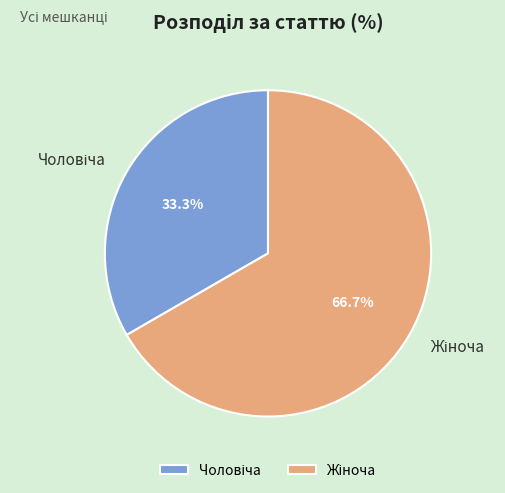

Is there any slice that represents more than half of the pie?

Yes